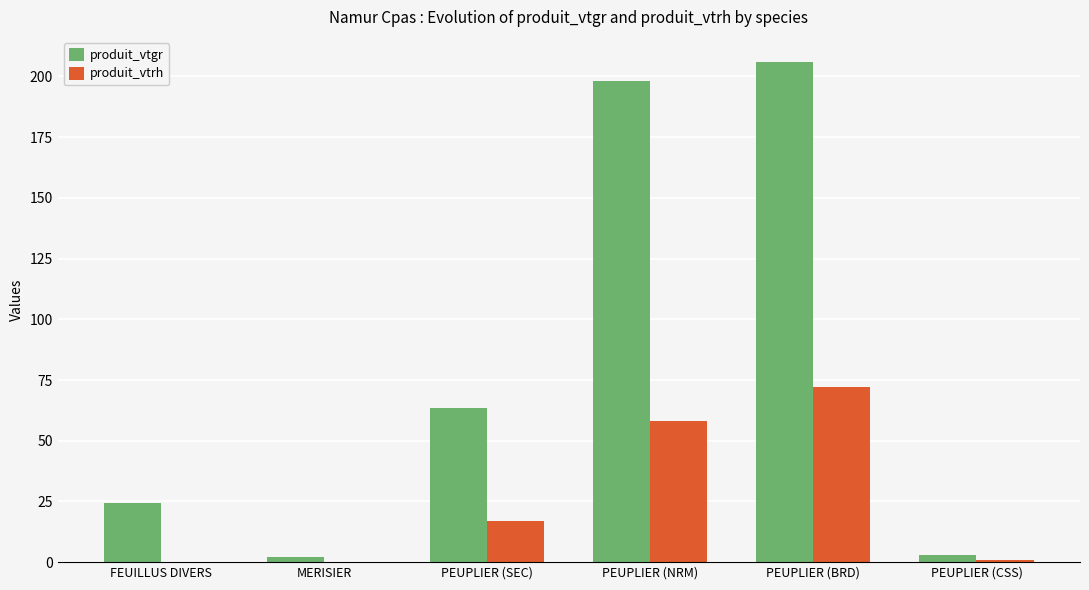

What is the greatest value displayed?

206.0